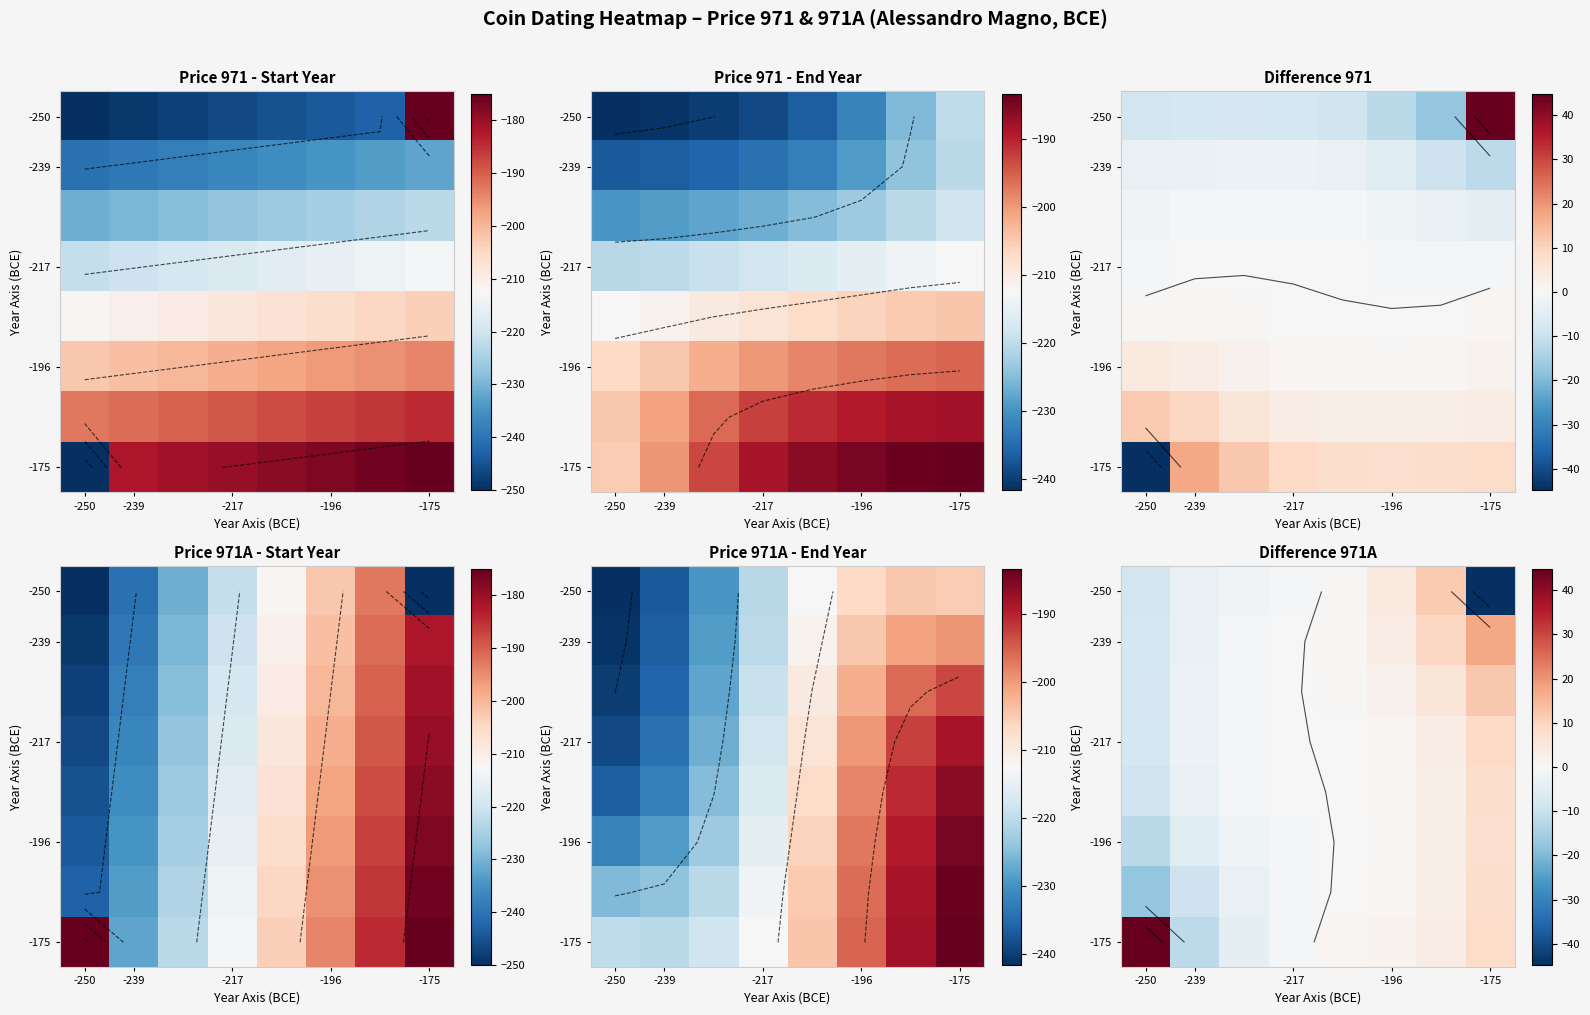

Is it true that -175 equals -6.0 at -239?

False